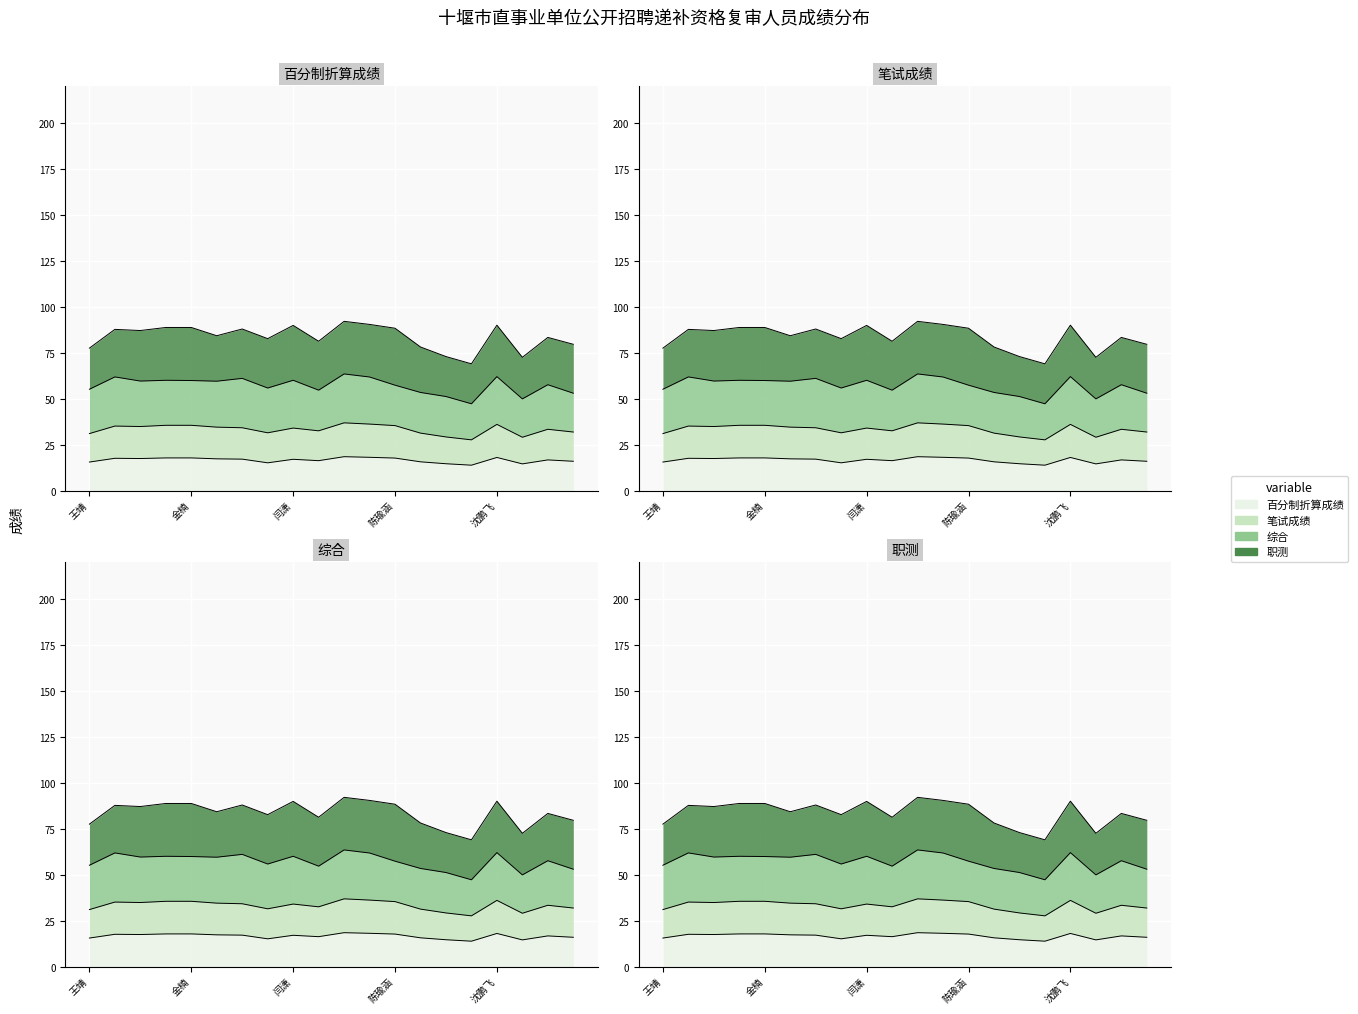

What is the total value across all series at 党蜜双?

69.7